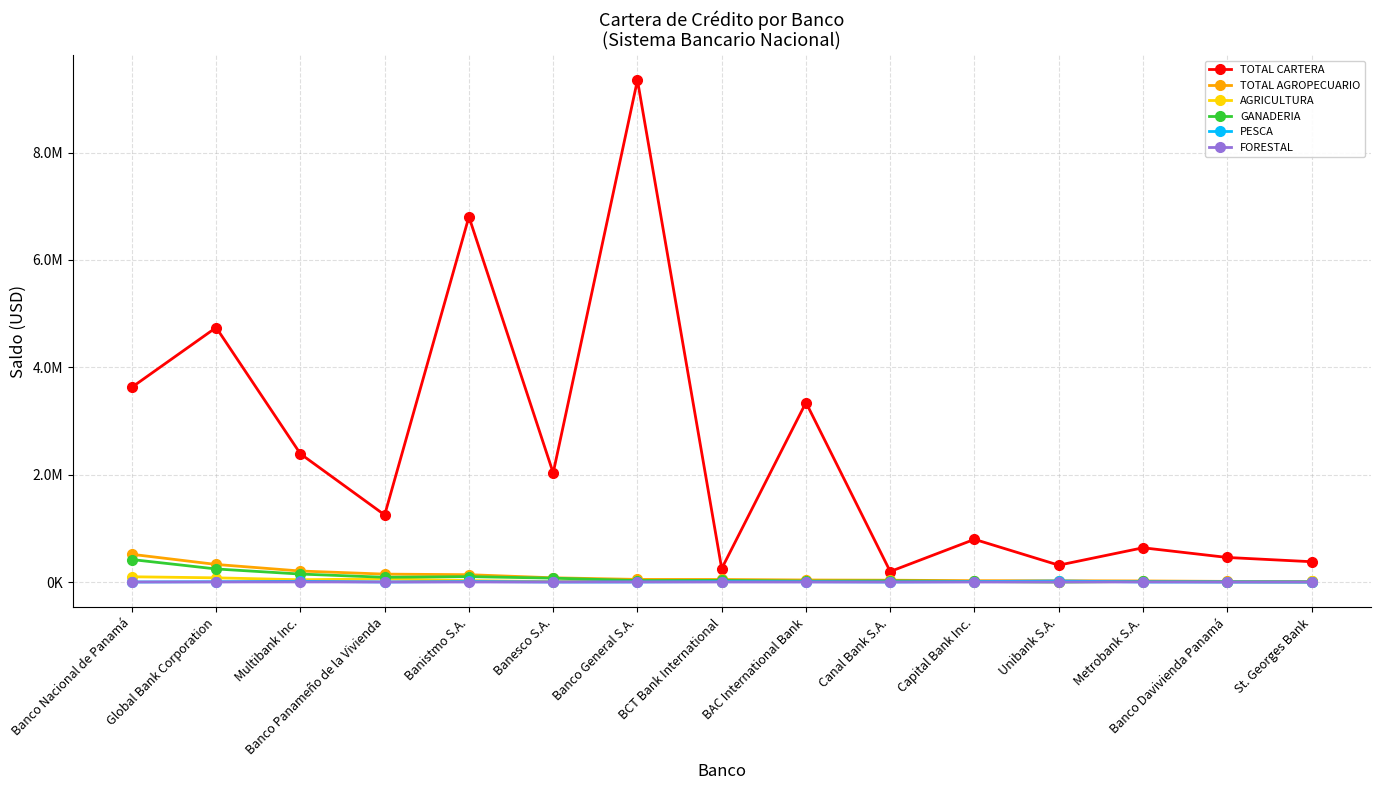

List the series in order of their peak value, lowest first.

FORESTAL, PESCA, AGRICULTURA, GANADERIA, TOTAL AGROPECUARIO, TOTAL CARTERA